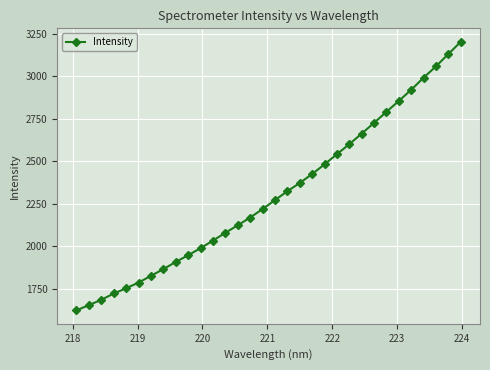

How many lines are shown in the chart?

1